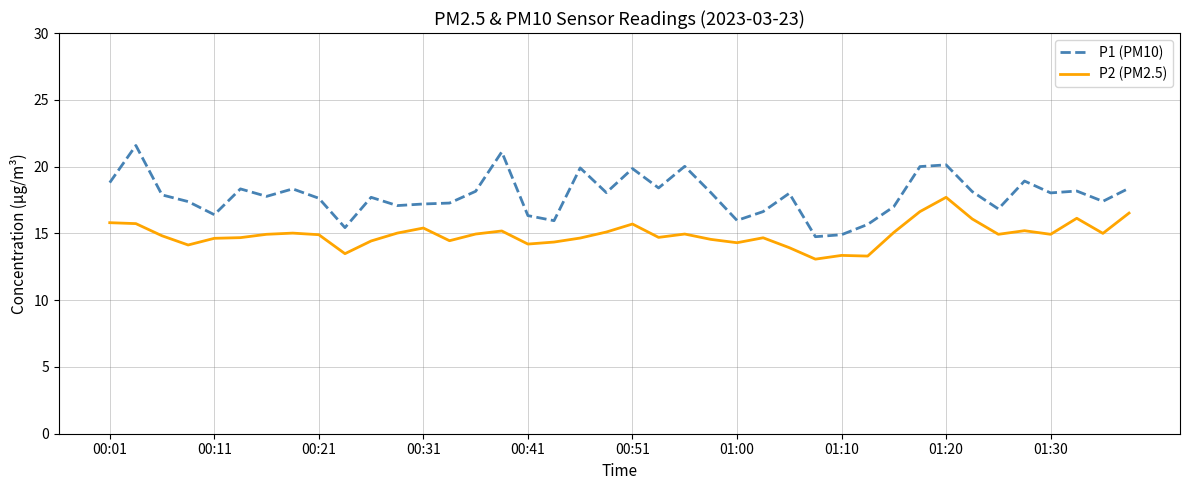

Which series has the largest total across all categories?

P1 (PM10)